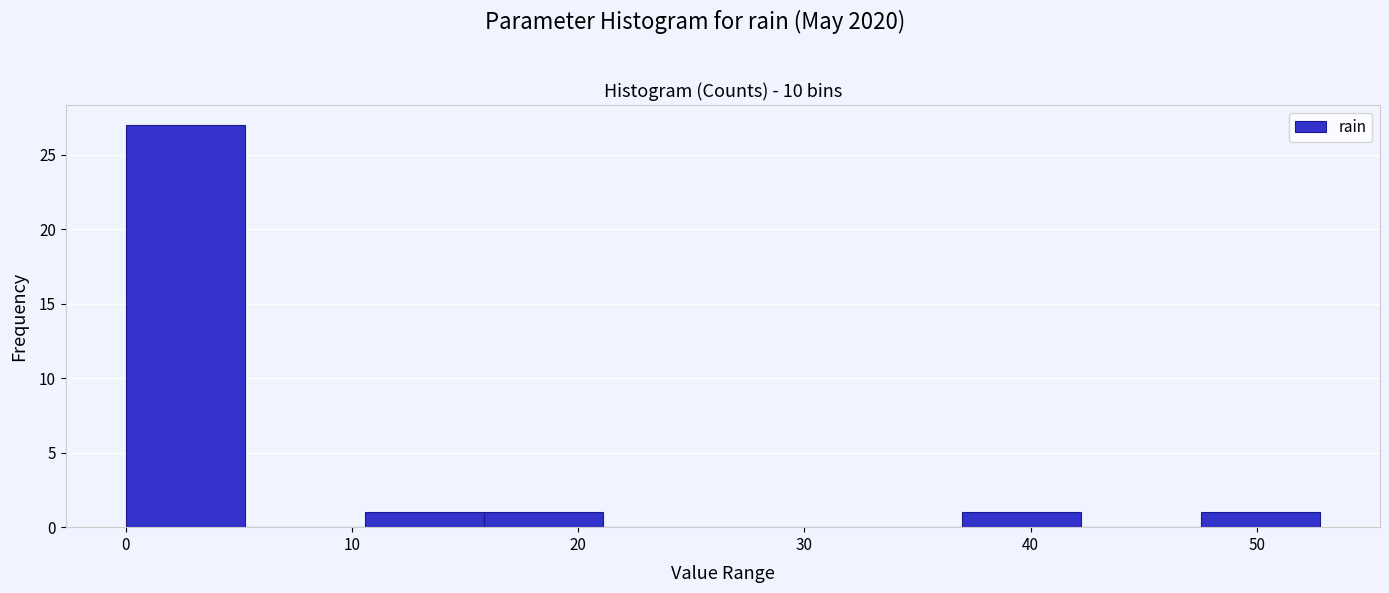

Reading left to right, transcribe this chart: for each bar, give the range it covers on the x-axis and its height. Neither the bar edges nor the heights are printed on the chart, so give them approximately, as read against the axes.

0 to 5: 27
5 to 11: 0
11 to 16: 1
16 to 21: 1
21 to 26: 0
26 to 32: 0
32 to 37: 0
37 to 42: 1
42 to 48: 0
48 to 53: 1